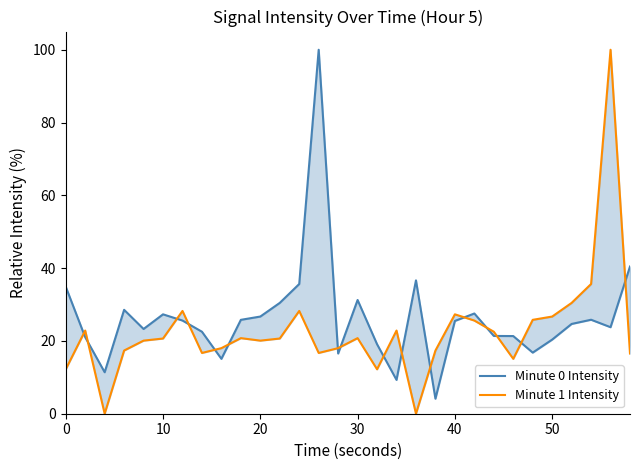

In Minute 0 Intensity, how many points are higher than both neighbors (excluding endpoints)?

7